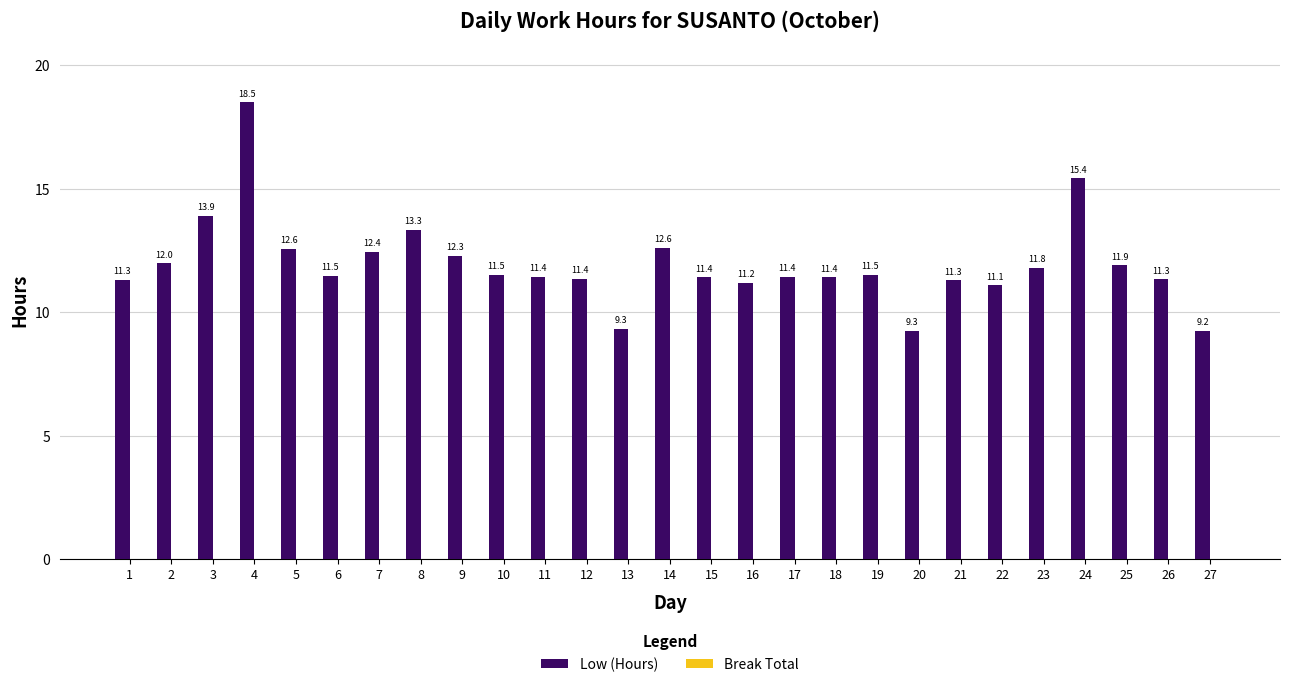

How many bars are there in total?

27